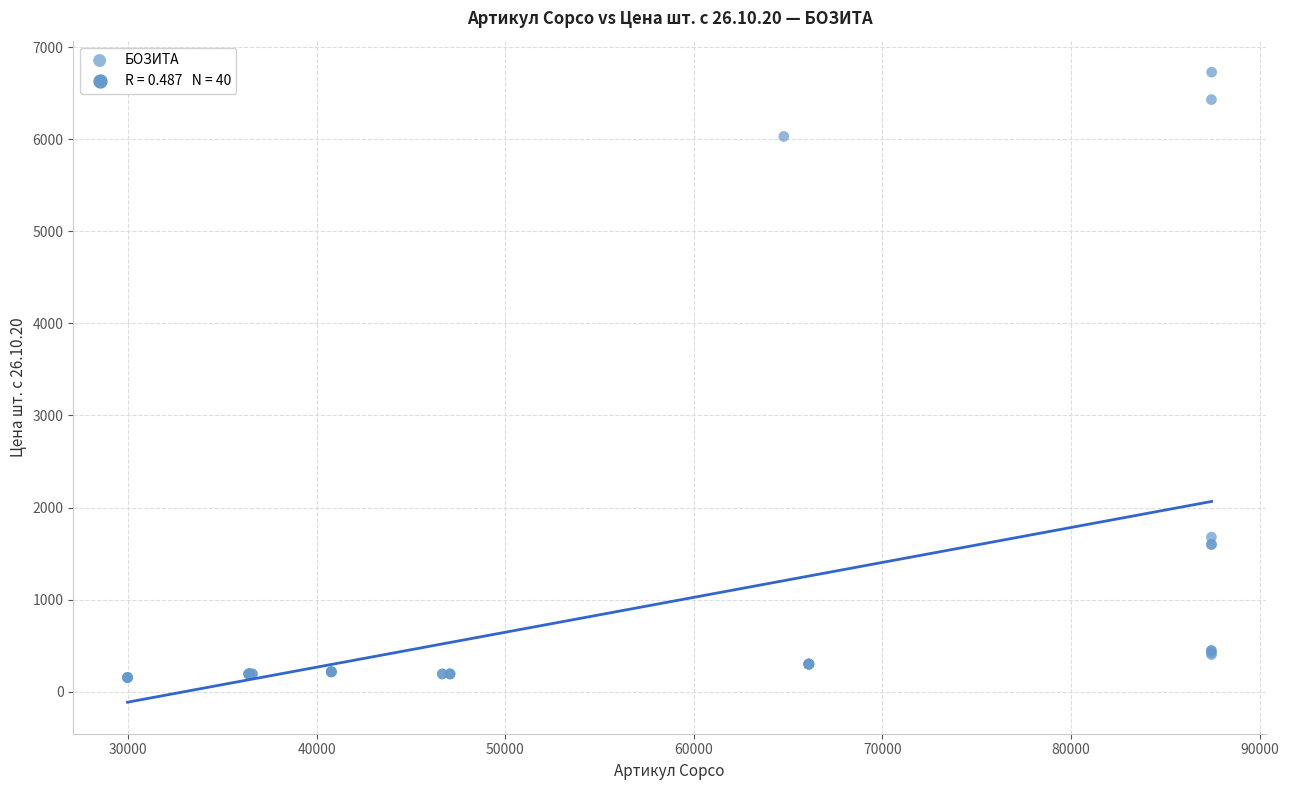

What Y value in the scatter plot is closest to 3441?

1678